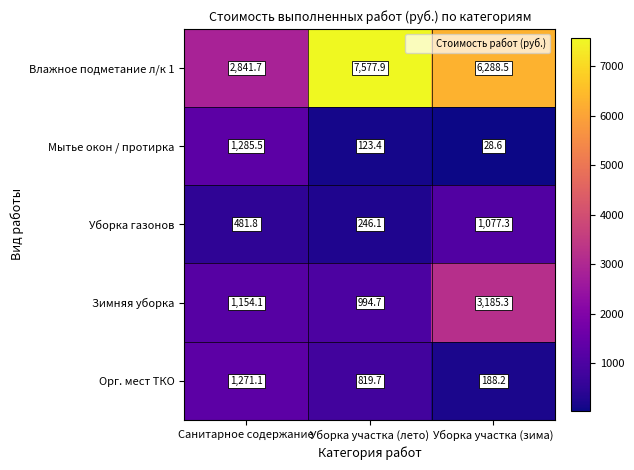

Which series has the largest total across all categories?

Влажное подметание л/к 1